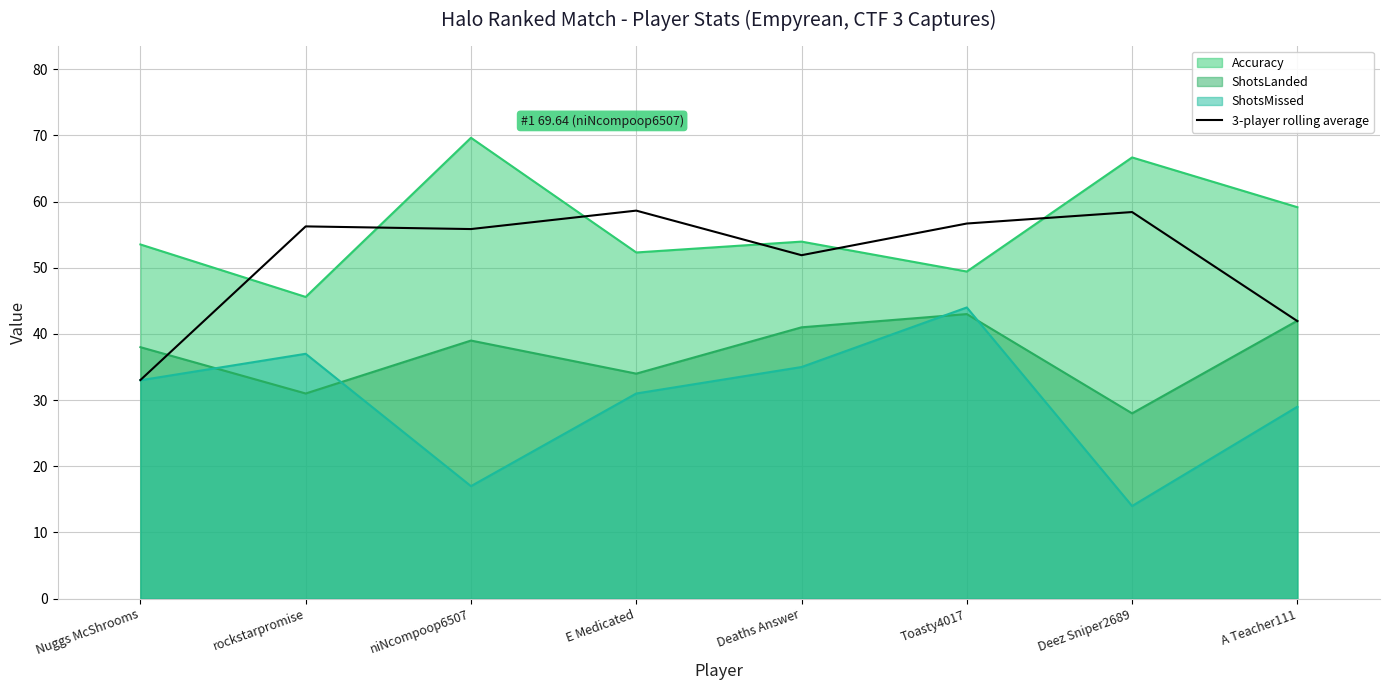

What is the difference between the highest and lowest values at E Medicated?

27.6